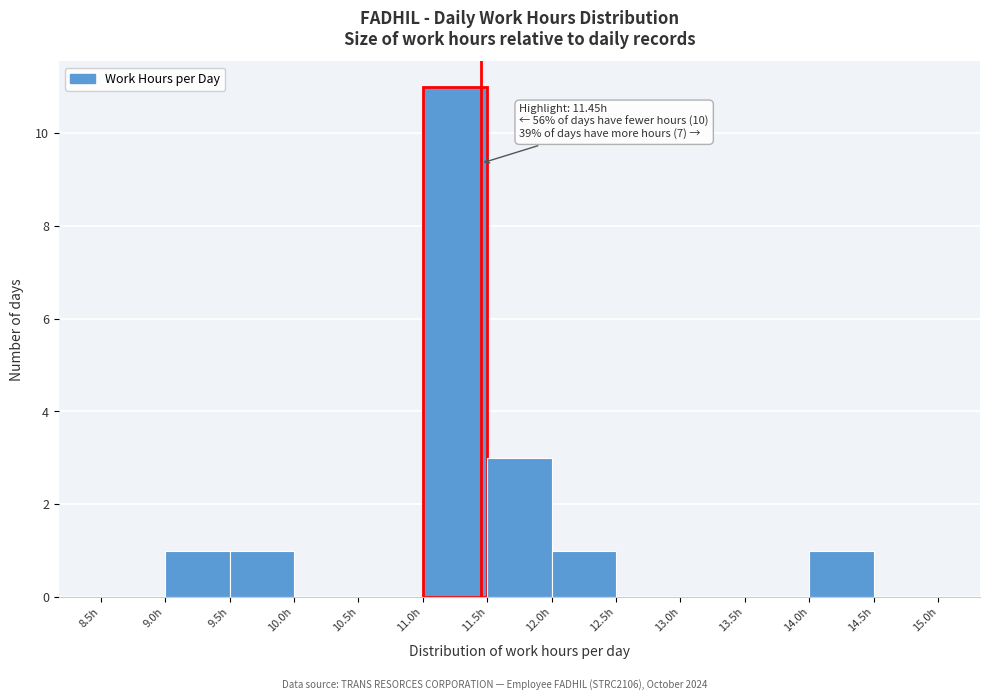

Which range on the x-axis has the tallest bar?

11.0 to 11.5